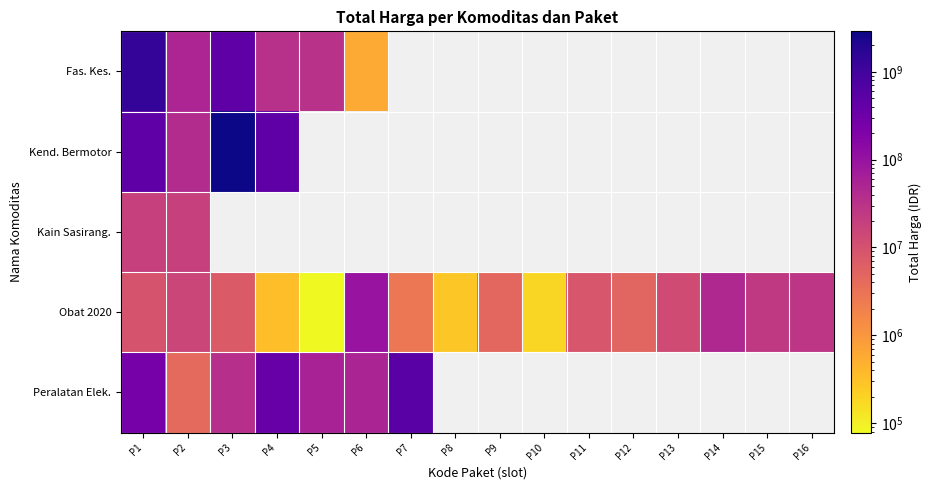

Which series has the largest range (max minus min)?

Kend. Bermotor